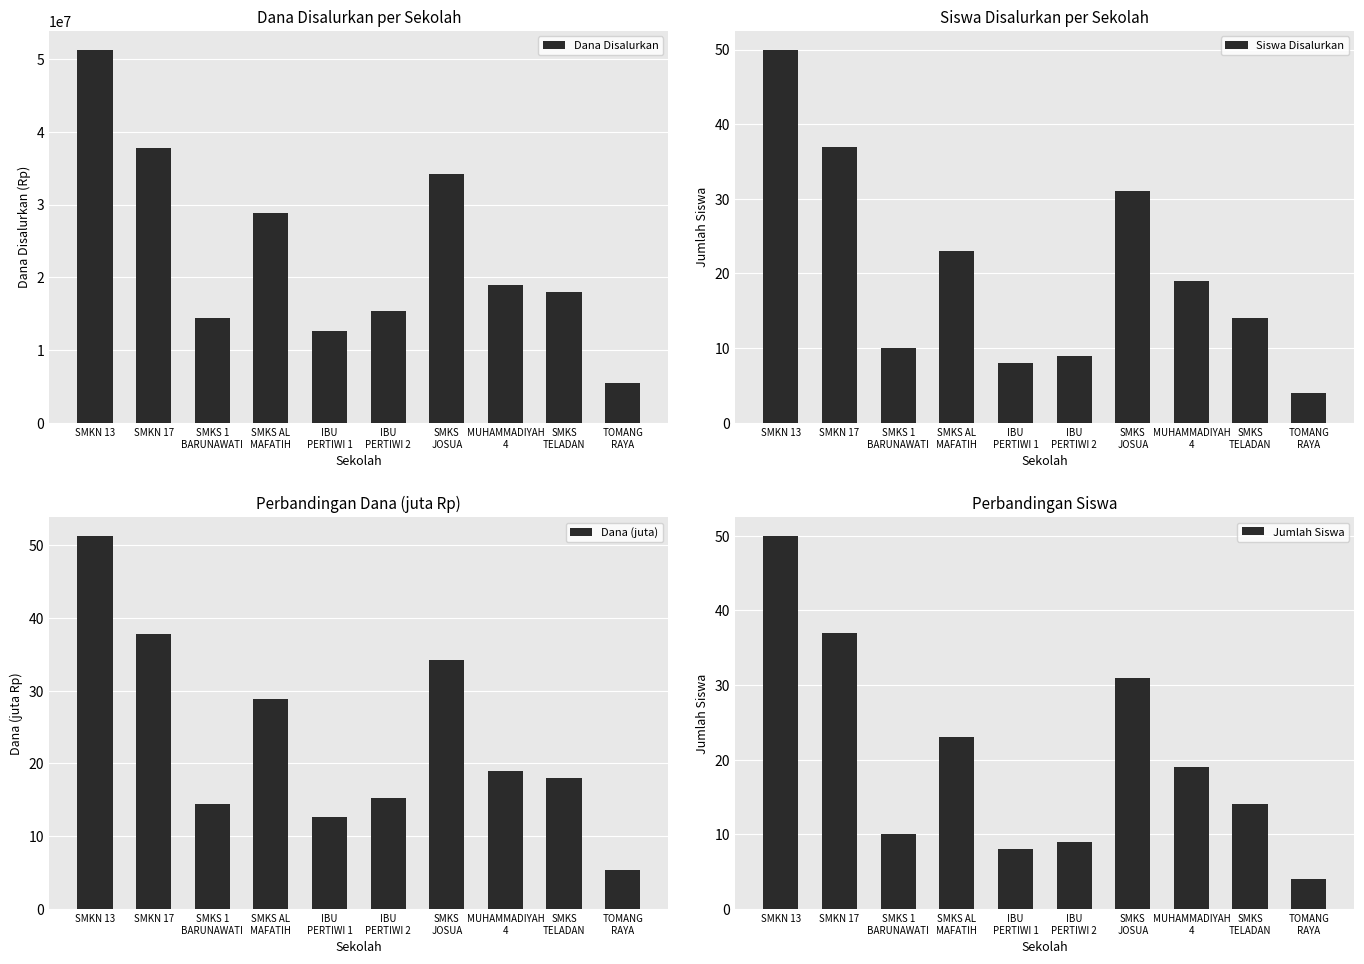

List the series in order of their peak value, lowest first.

Siswa Disalurkan, Jumlah Siswa, Dana (juta), Dana Disalurkan